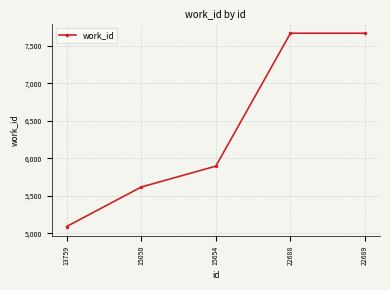

What is the minimum value shown in the chart?

5090